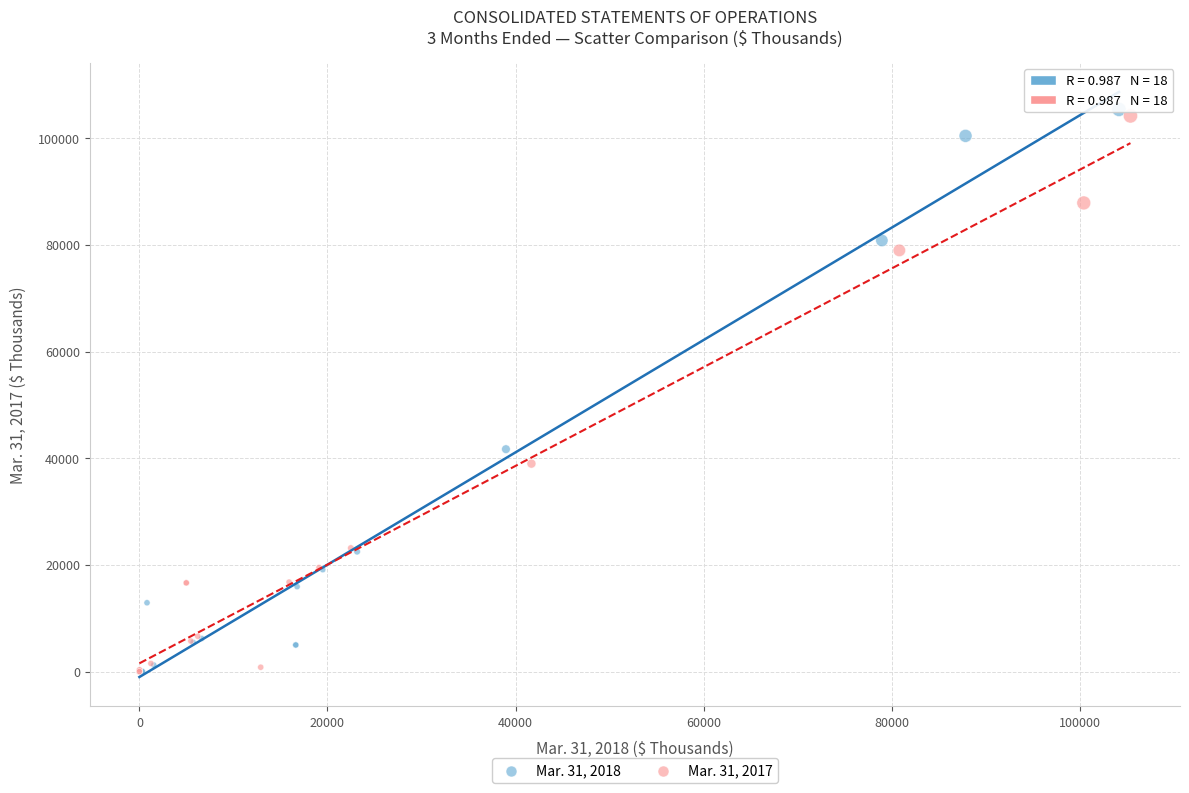

Which series has the widest spread of Y values?

Mar. 31, 2018